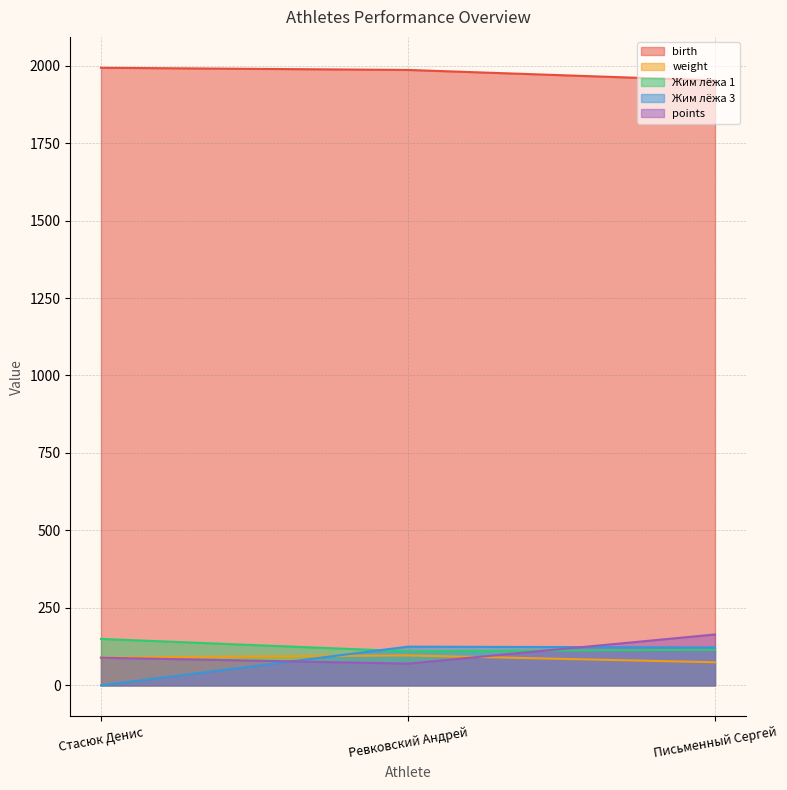

What is the sum of the weight values at Стасюк Денис and Ревковский Андрей?

186.6